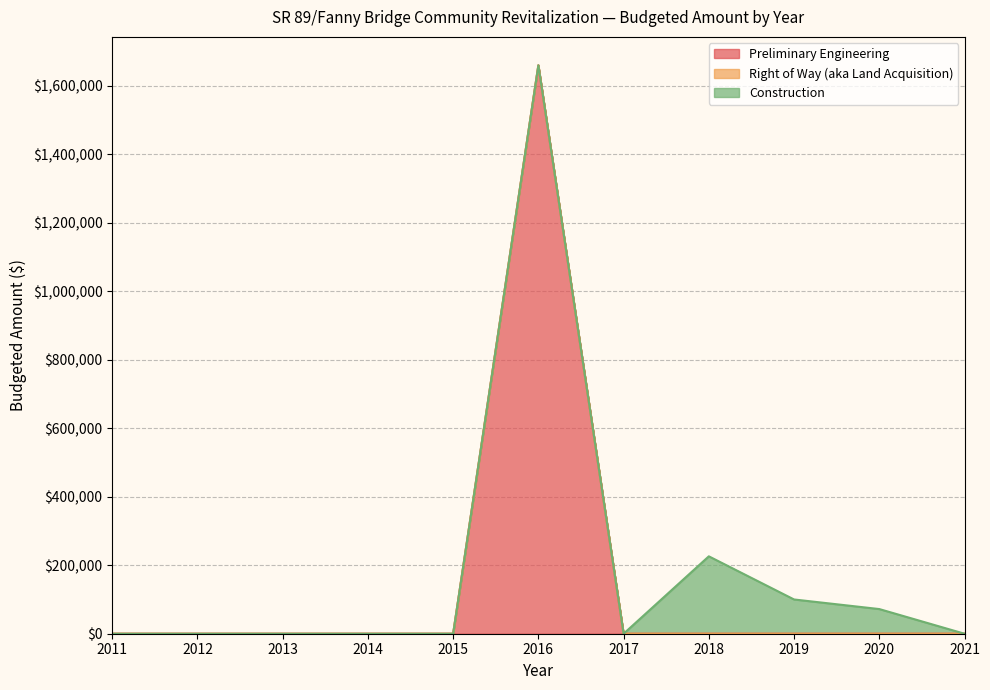

True or false: Right of Way (aka Land Acquisition) and Preliminary Engineering cross at least once.

False